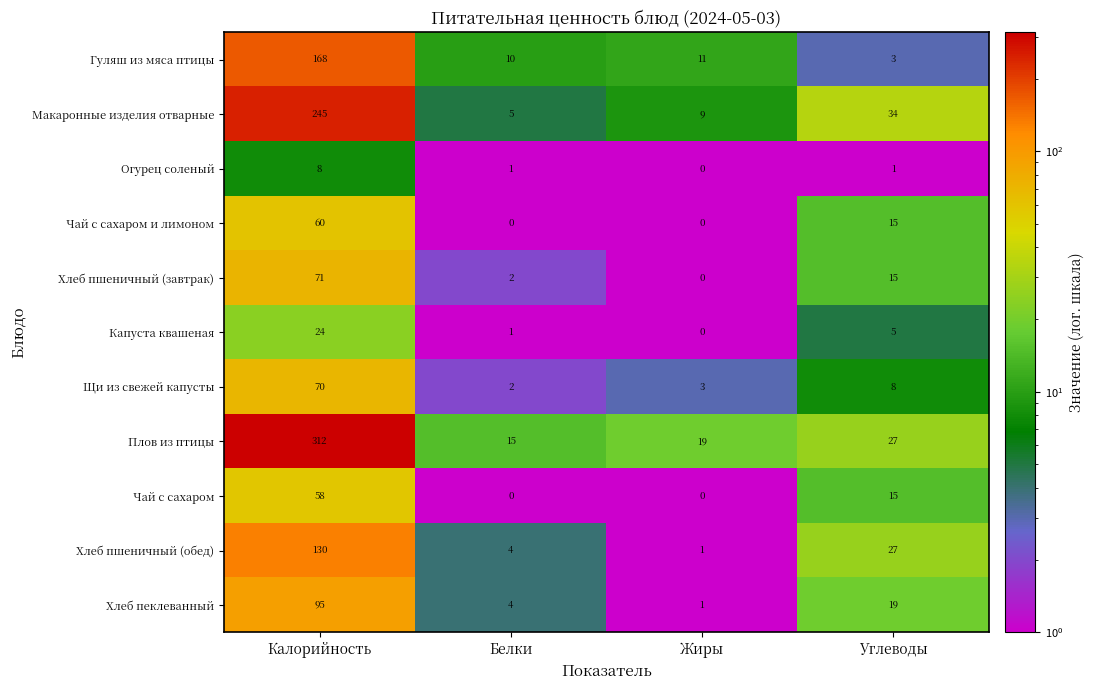

What is the sum of the Гуляш из мяса птицы values at Калорийность and Белки?

178